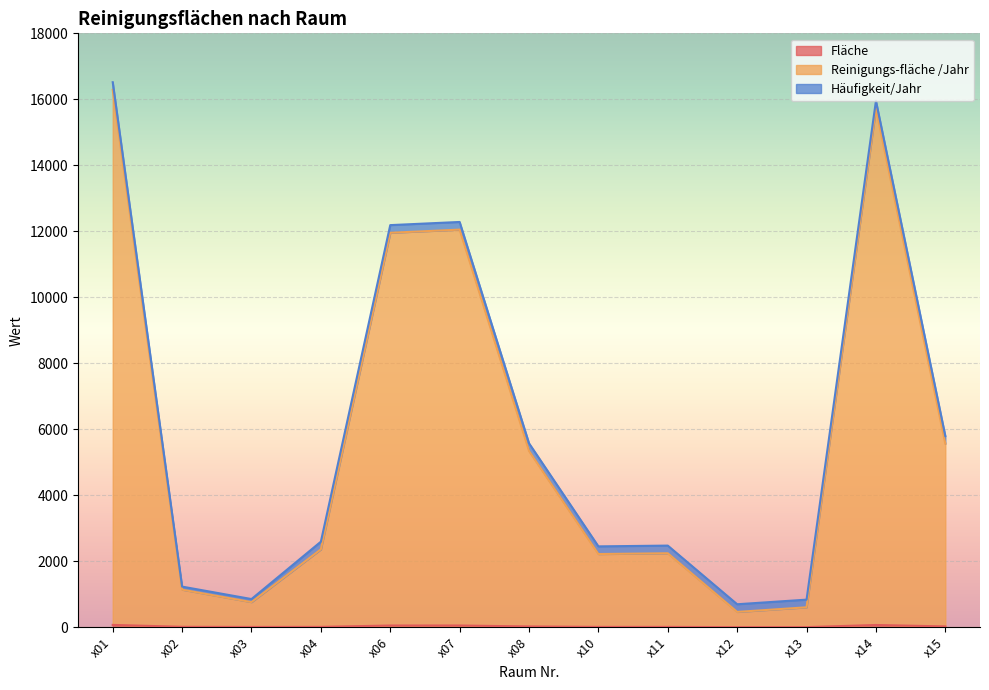

How many data points in Fläche are less than 12?

6